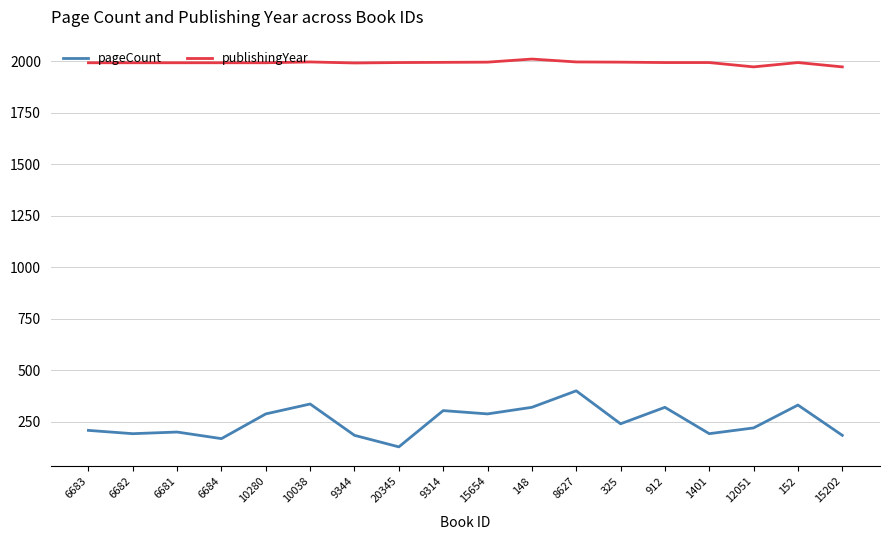

True or false: pageCount and publishingYear intersect in this chart.

False